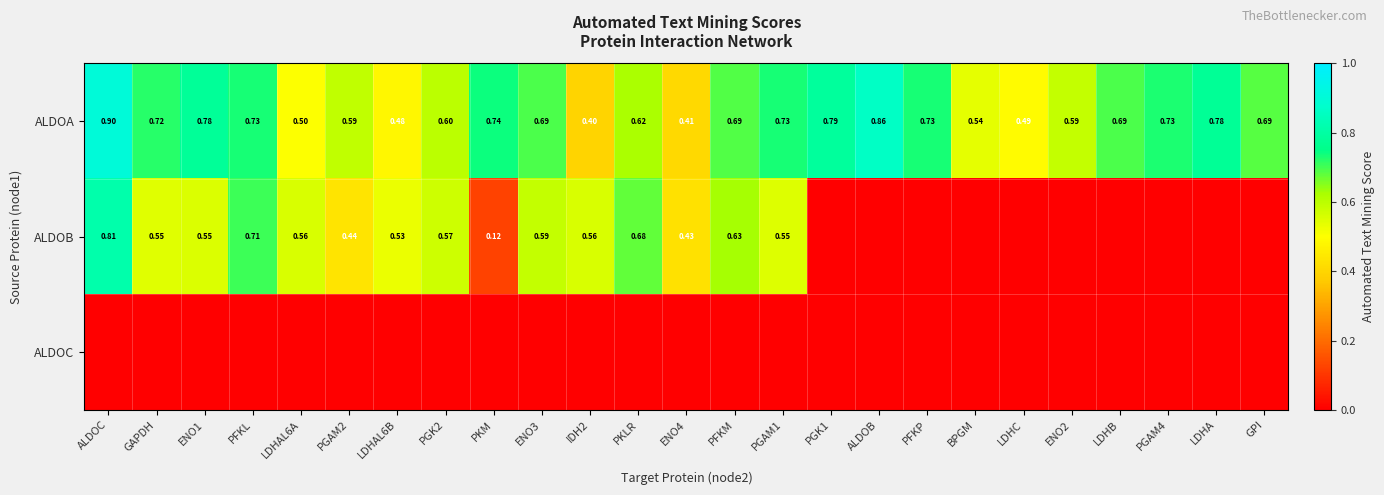

Is it true that ALDOA equals 1.1 at GAPDH?

False